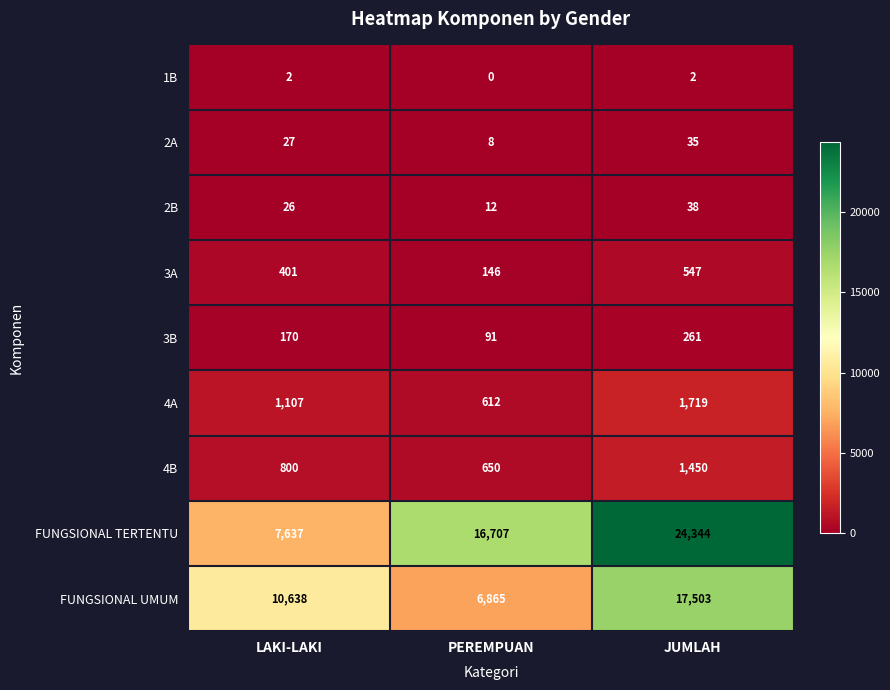

What is the difference between the highest and lowest values at PEREMPUAN?

16707